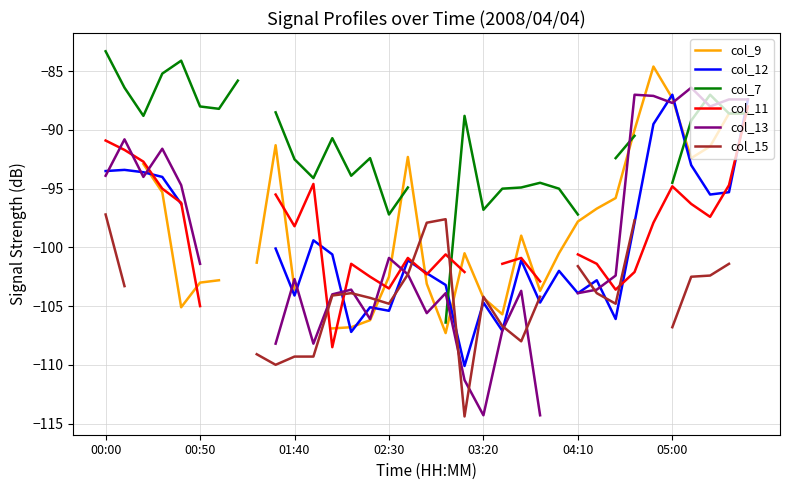

Does the chart display data point markers on the line(s)?

No